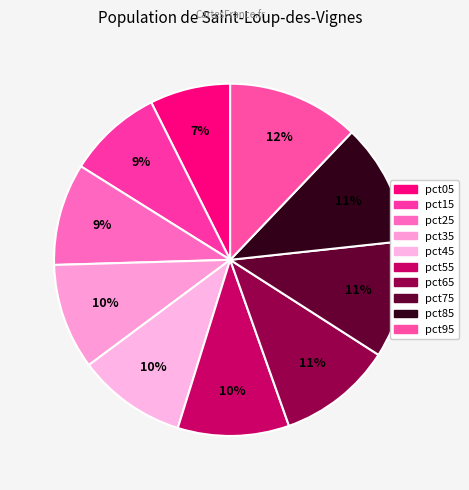

To the nearest percent, what portion does pct25 represent?

9%